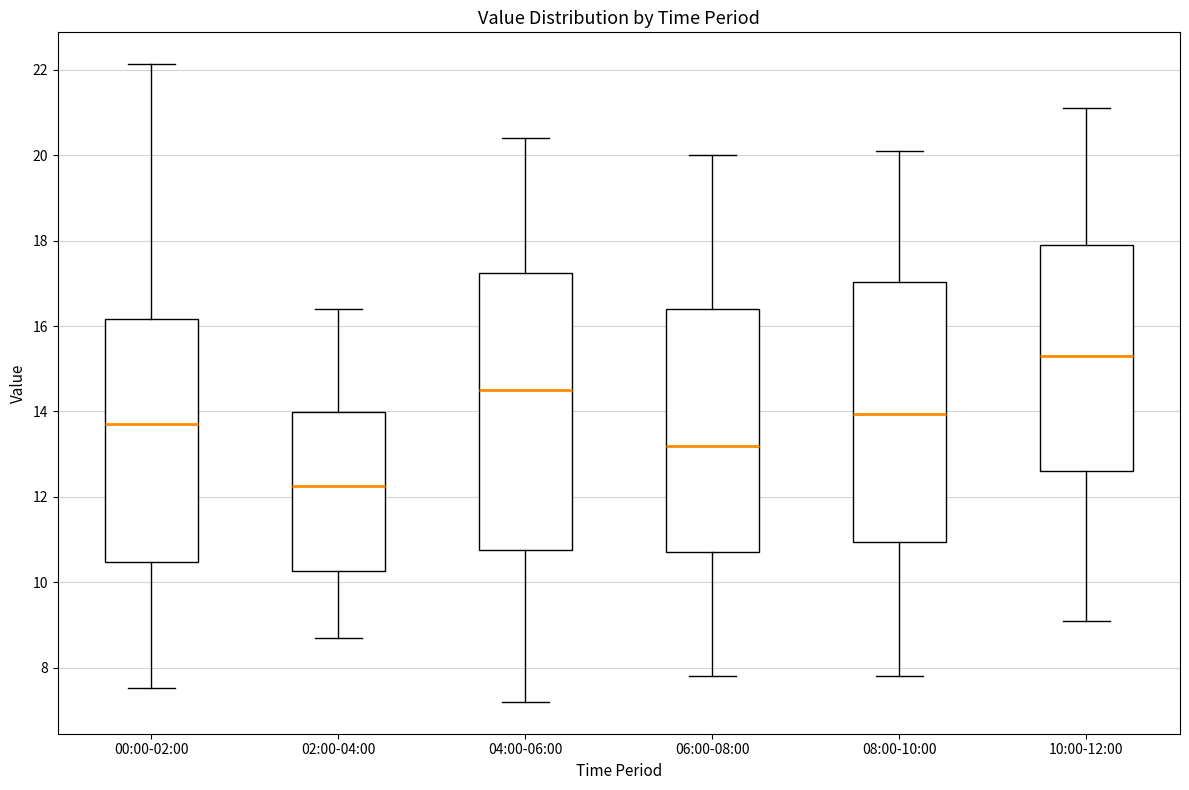

Where does the median line of the box for 00:00-02:00 sit on the y-axis? The values are not printed on the chart, so give them approximately, as read against the axis.

13.8